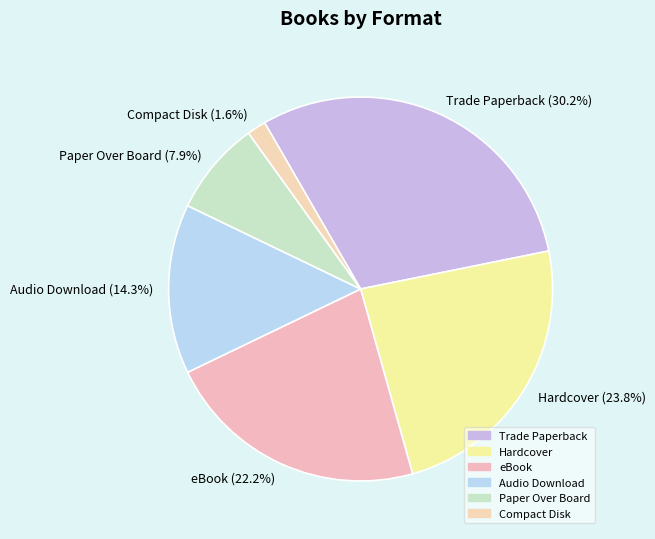

Approximately how many times larger is the value at eBook compared to Audio Download?

1.6